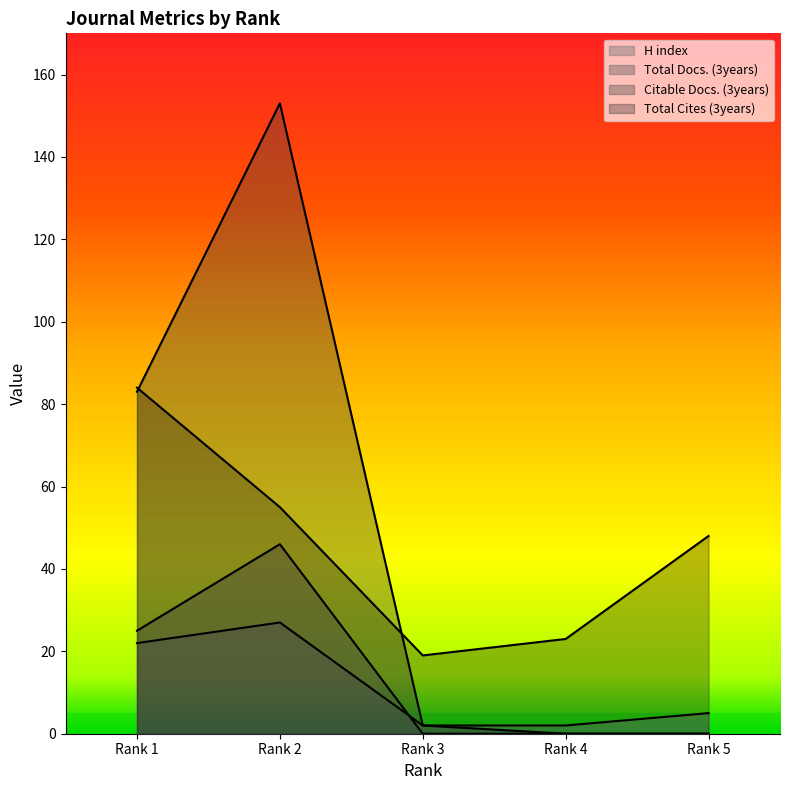

Reading right to left, what are all the values shown in this chart?

H index: 5	2	2	27	22
Total Docs. (3years): 0	0	0	46	25
Citable Docs. (3years): 0	0	2	153	83
Total Cites (3years): 48	23	19	55	84